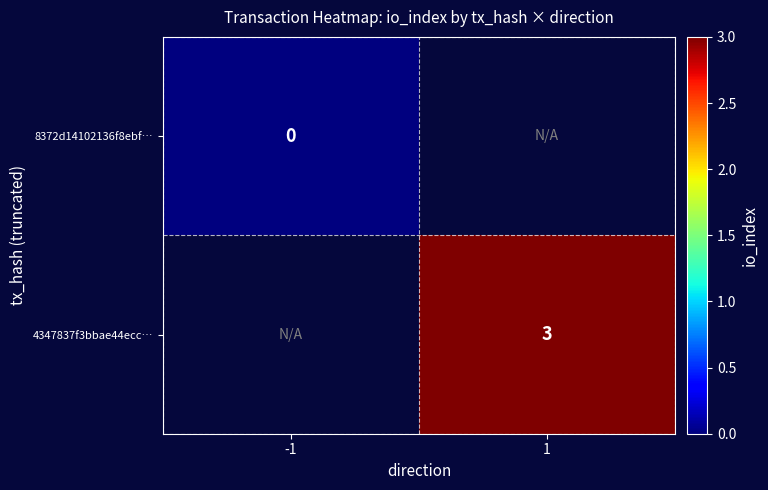

What is the maximum value shown in the chart?

3.0